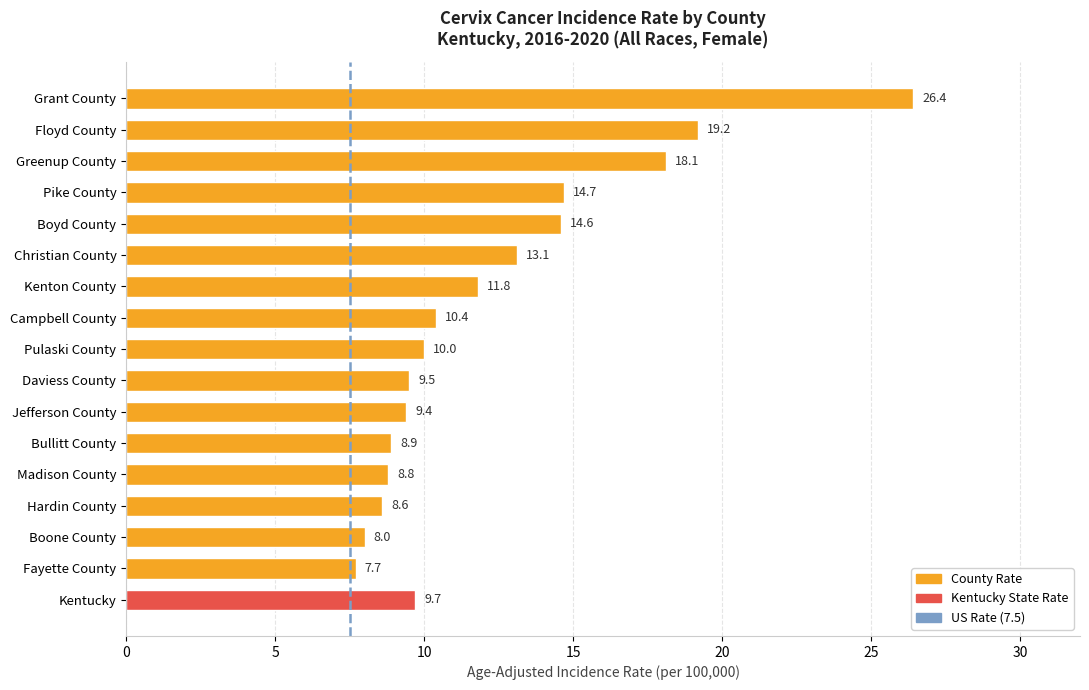

Which has a higher value, Campbell County or Jefferson County?

Campbell County